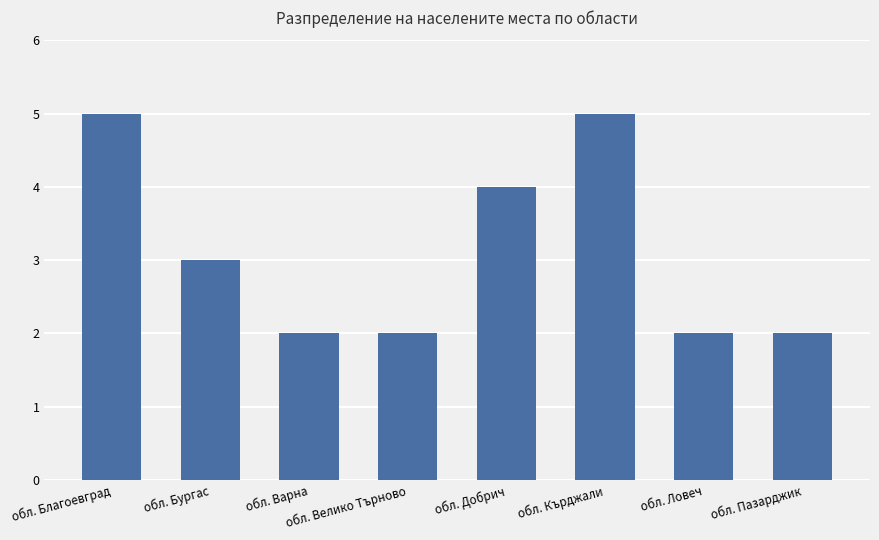

What is the value of the 7th bar from the left?

2